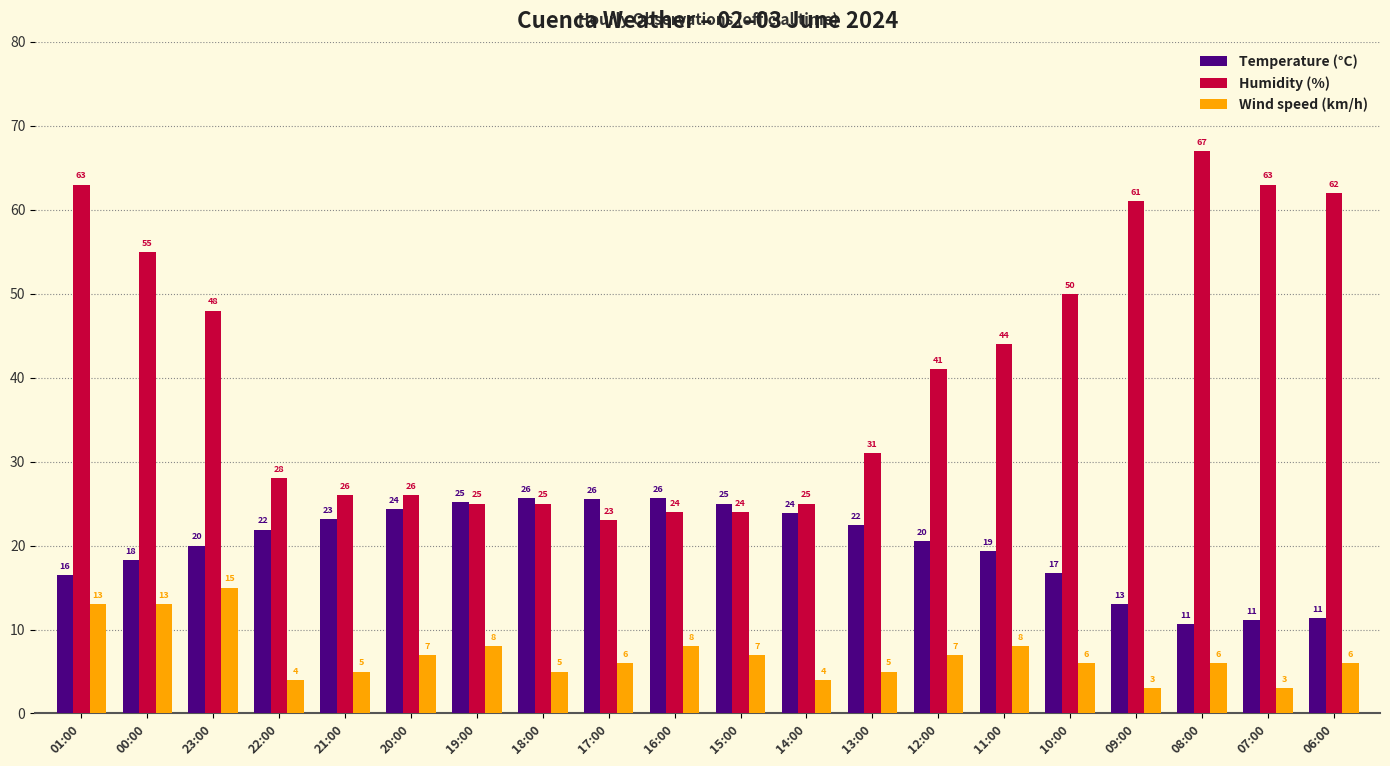

What are all the series names shown in the legend?

Temperature (°C), Humidity (%), Wind speed (km/h)